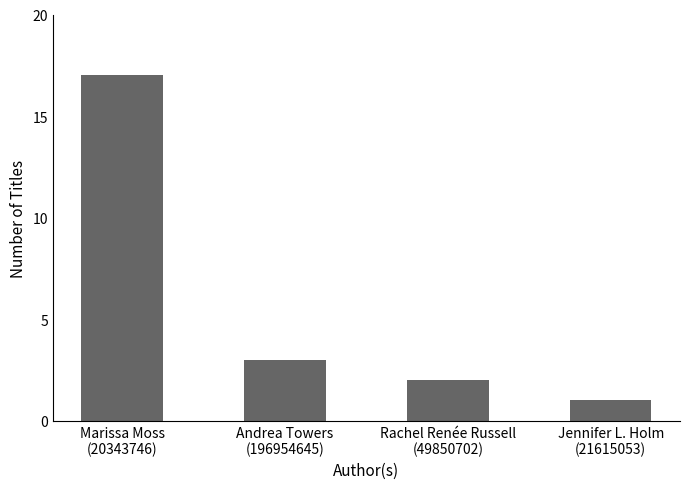

What position from the left is Rachel Renée Russell
(49850702)?

3